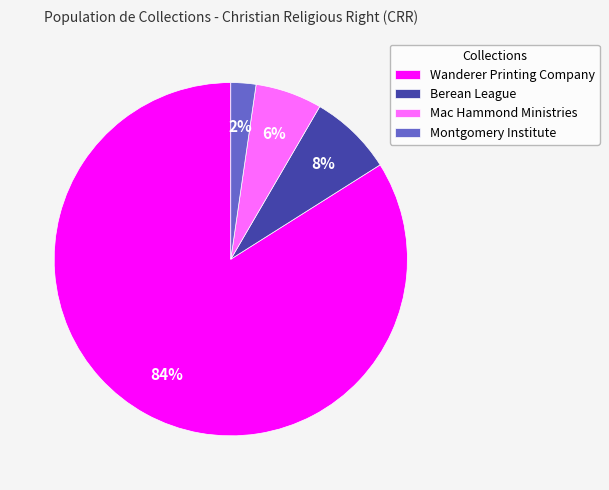

The Berean League slice represents 8% of the pie. True or false?

True